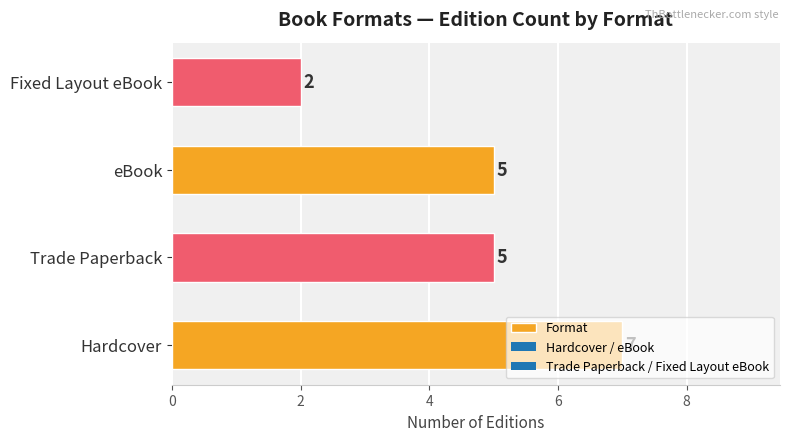

Does the chart contain stacked bars?

No